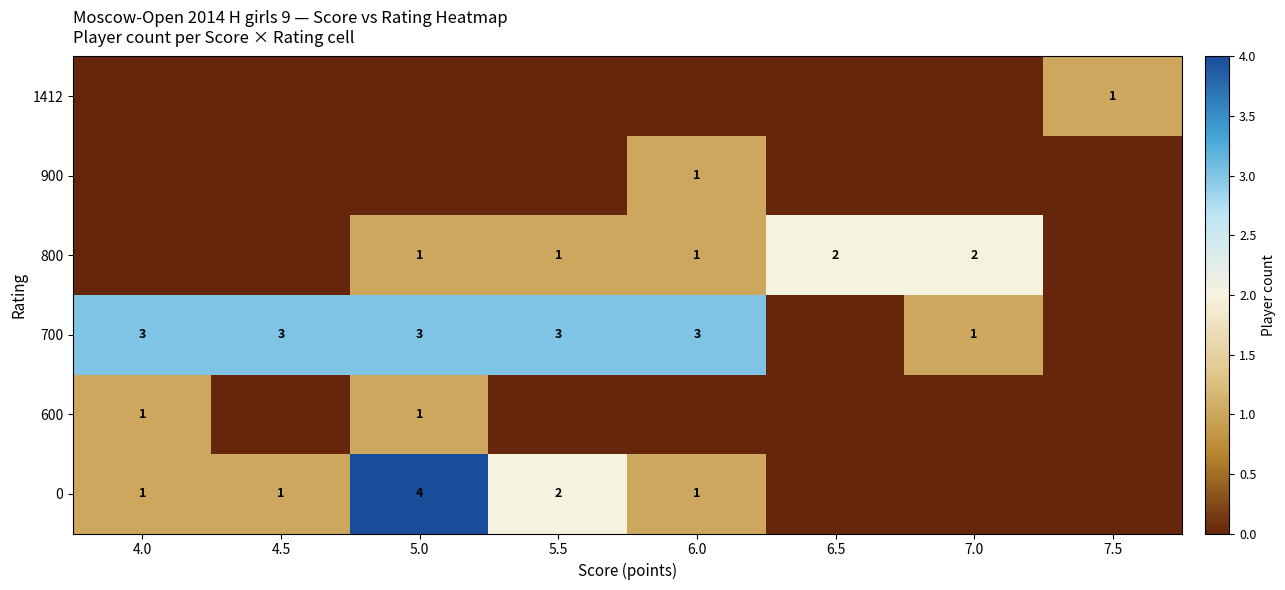

Which has a higher value, 6.0 or 4.0?

6.0